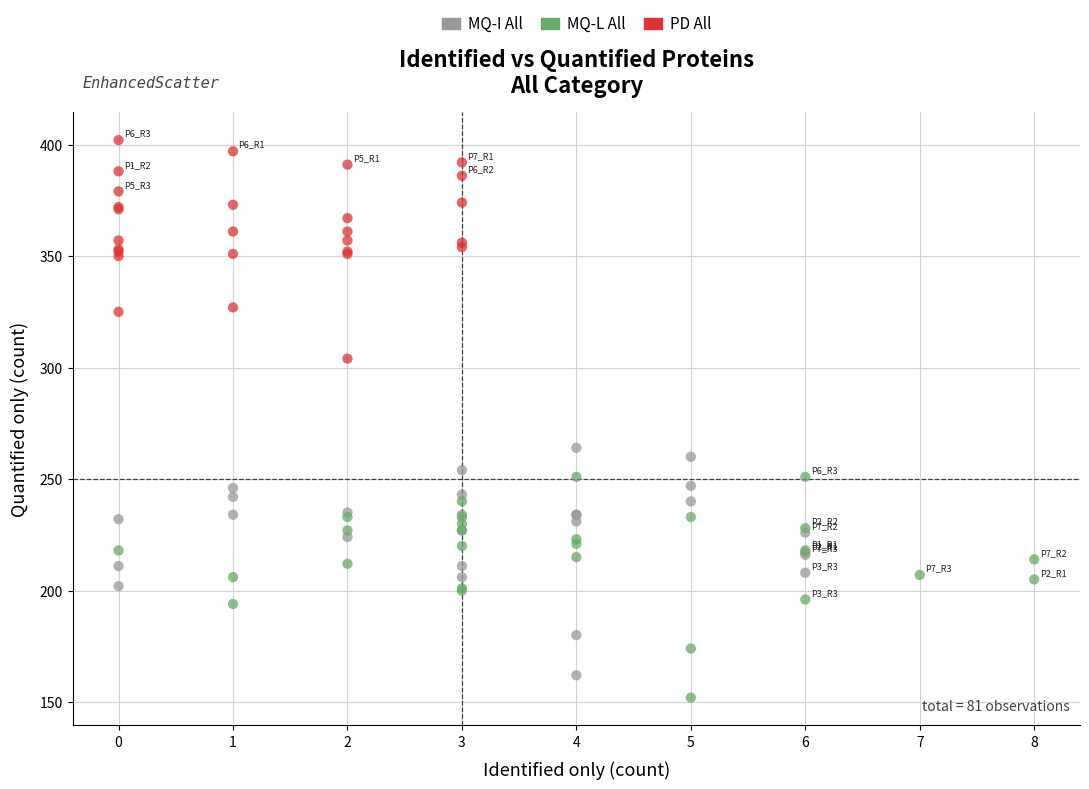

Which series contains the highest Y value?

PD All